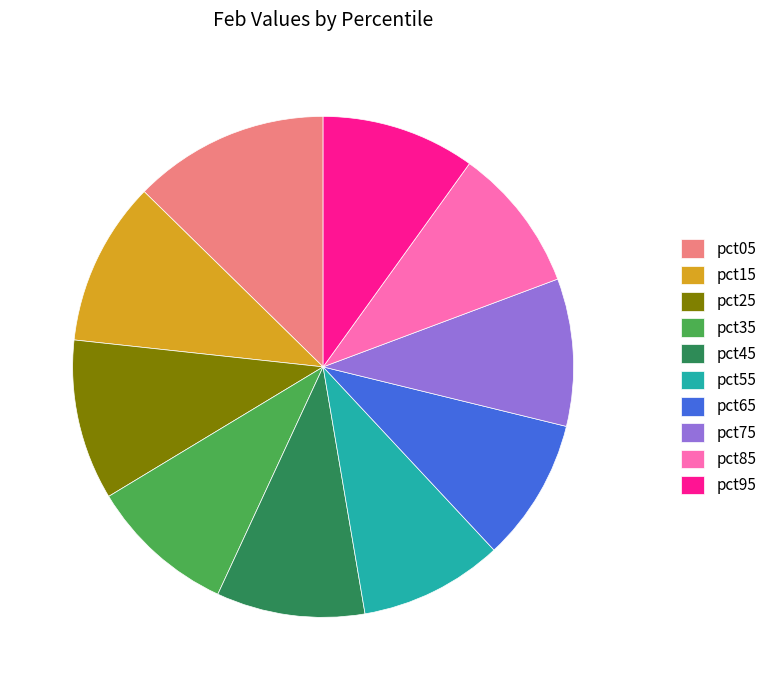

What is the largest slice in the pie chart?

pct05